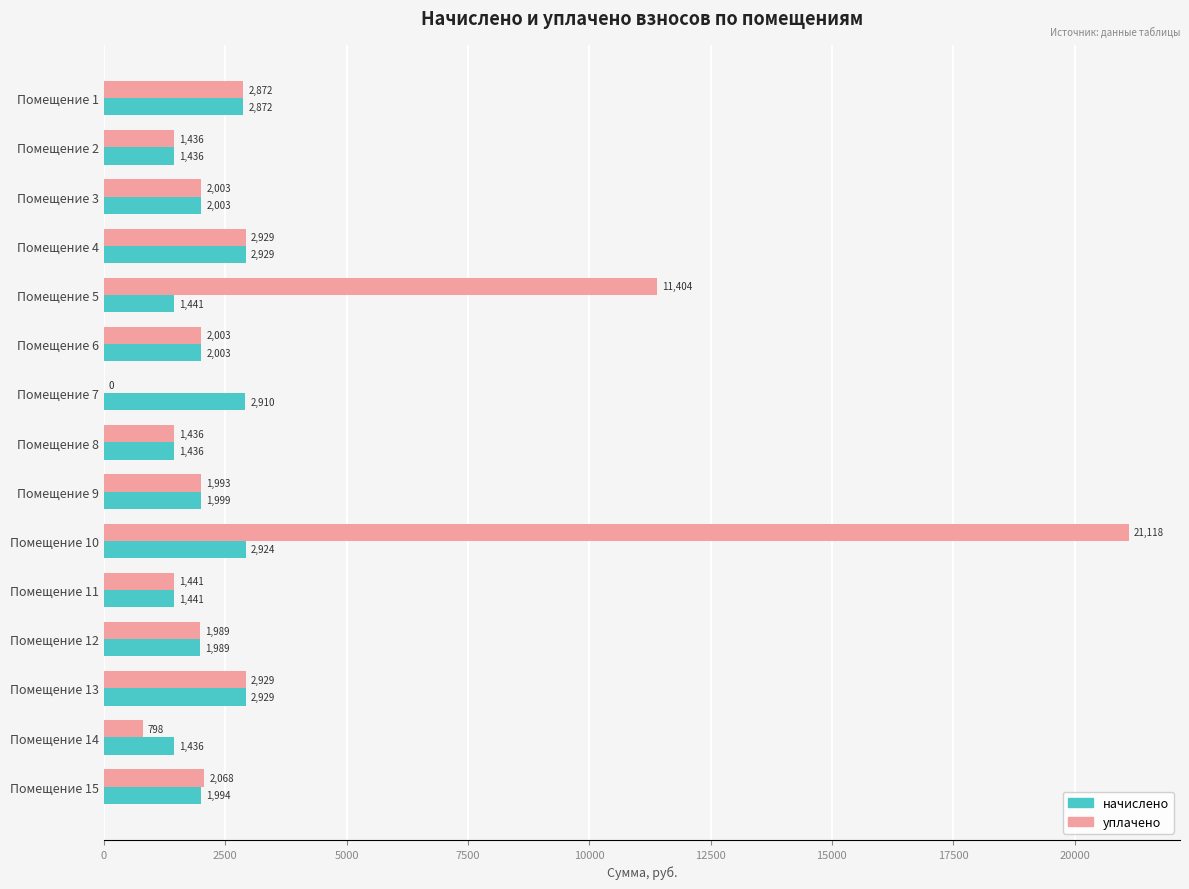

Which series has the largest range (max minus min)?

уплачено